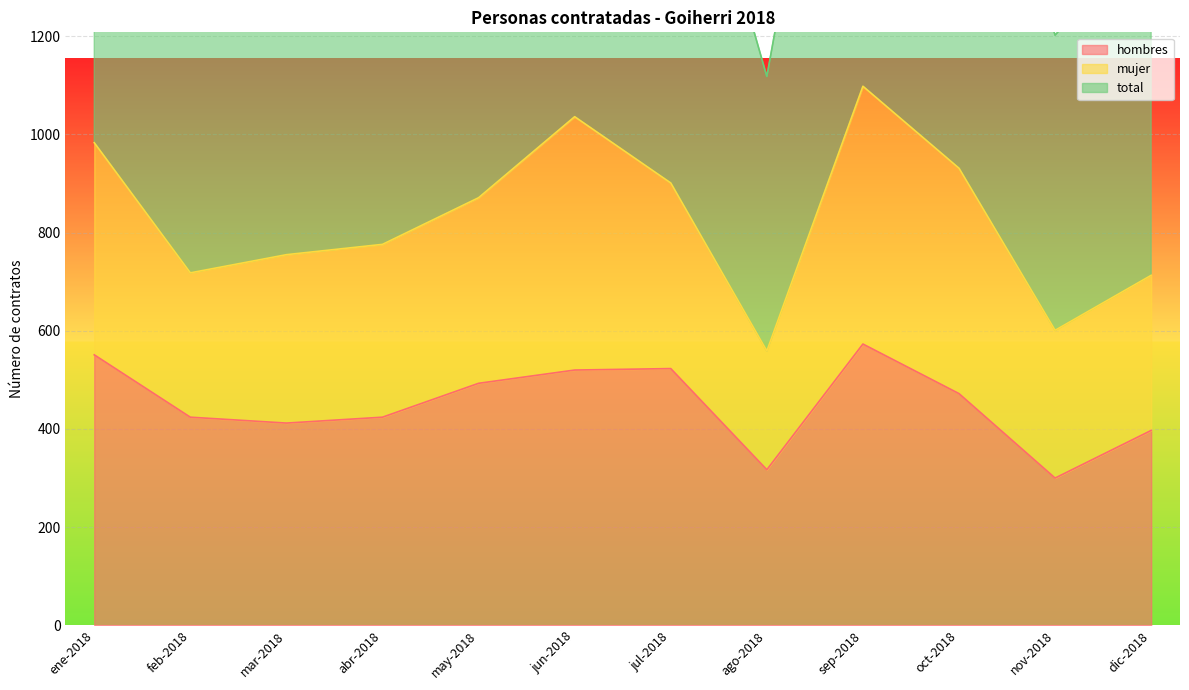

Where is hombres nearest to the value 436?

feb-2018